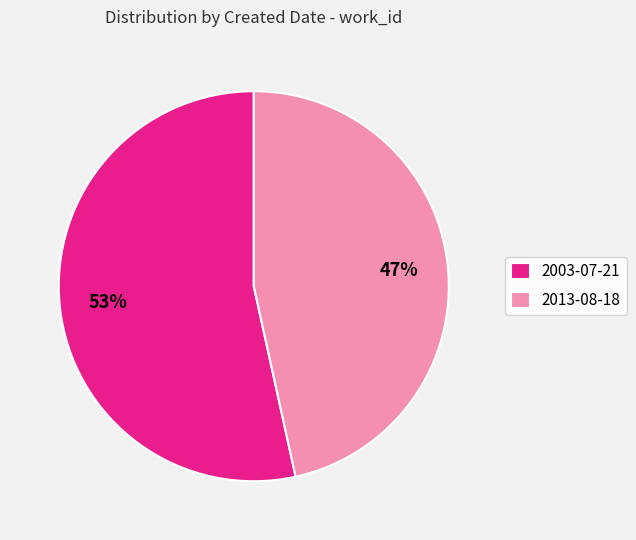

Approximately how many times larger is the value at 2003-07-21 compared to 2013-08-18?

1.1